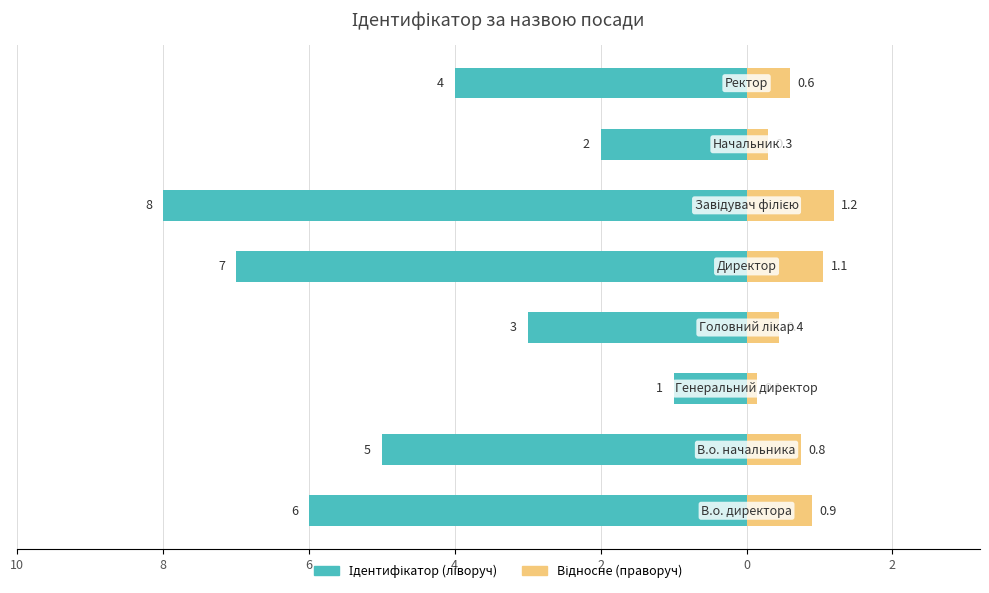

What is the difference between the highest and lowest values at 0?

9.2